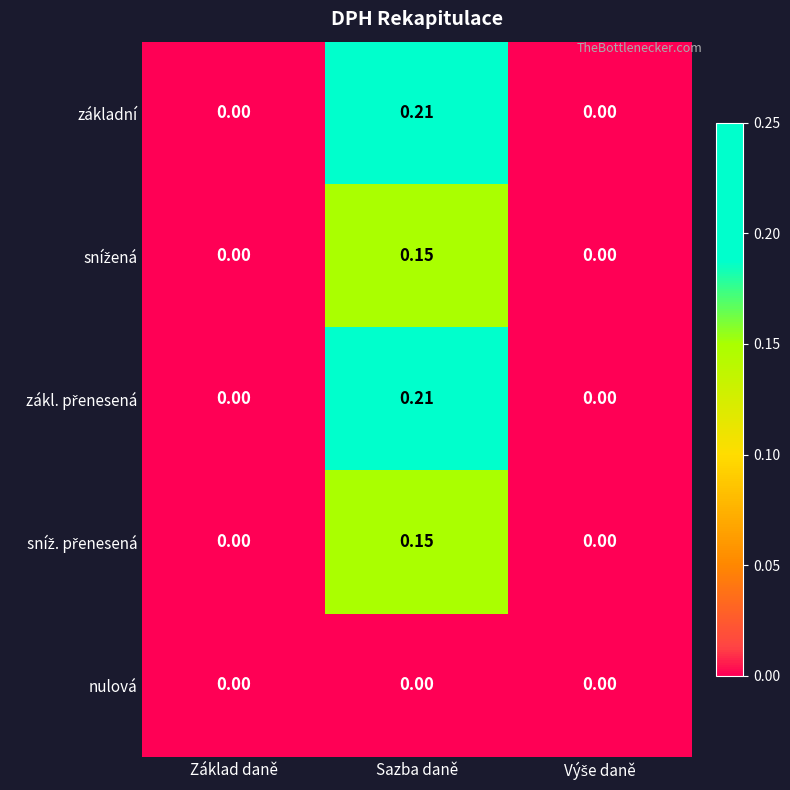

At which category is the sum across all series the highest?

Sazba daně